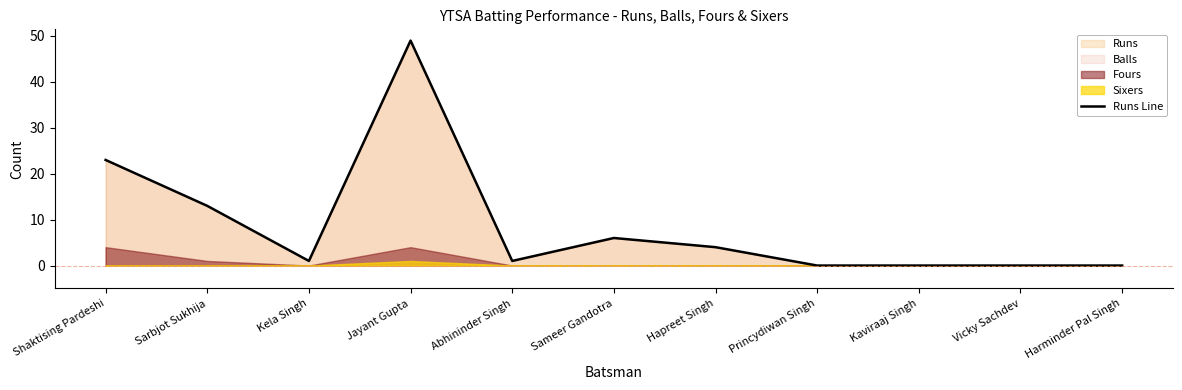

What is the label of the 1st point from the right?

Harminder Pal Singh